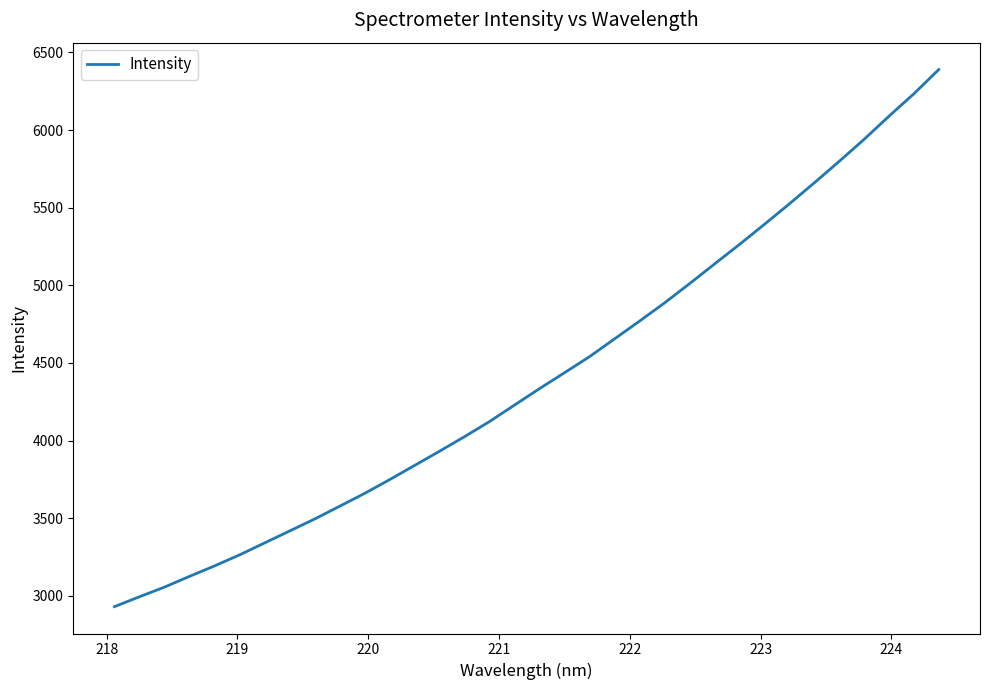

What is the minimum value shown in the chart?

2930.0